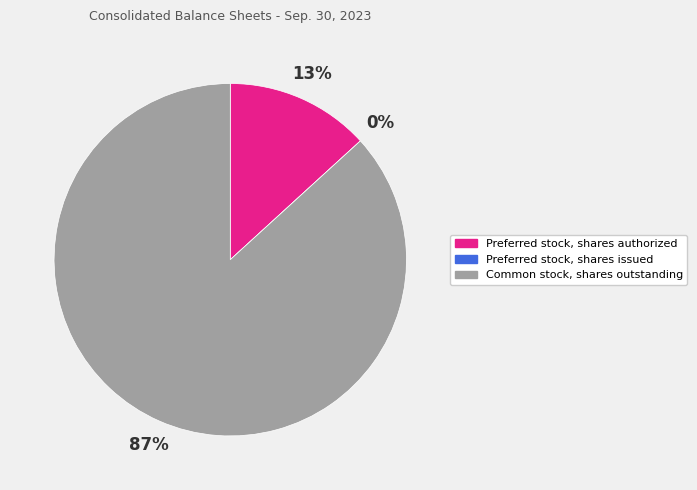

To the nearest percent, what percentage of the pie is Common stock, shares outstanding?

87%